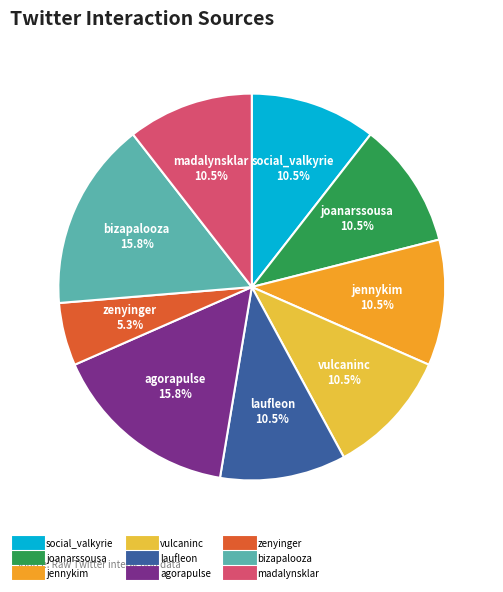

What percentage is NOT represented by jennykim?

89.5%